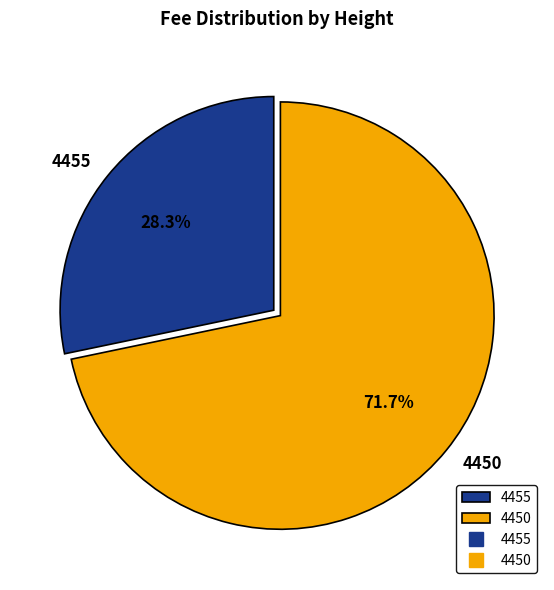

To the nearest percent, what is the average slice percentage?

50%